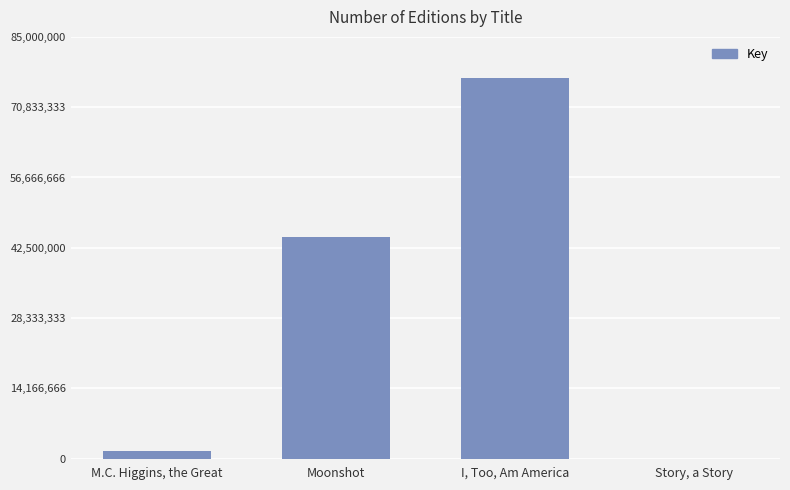

How many series are shown in this chart?

1